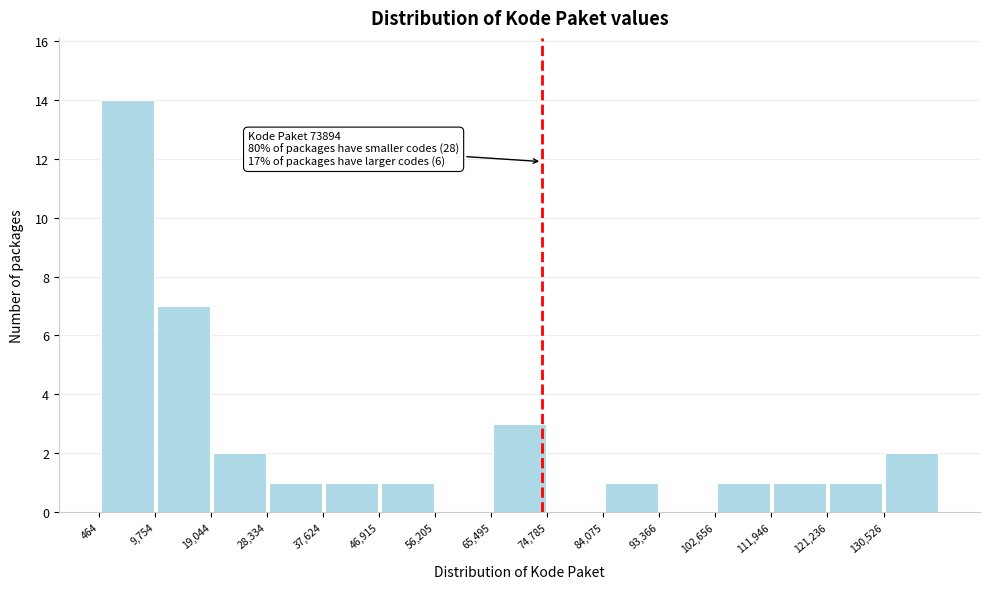

Which range on the x-axis has the tallest bar?

0 to 10000